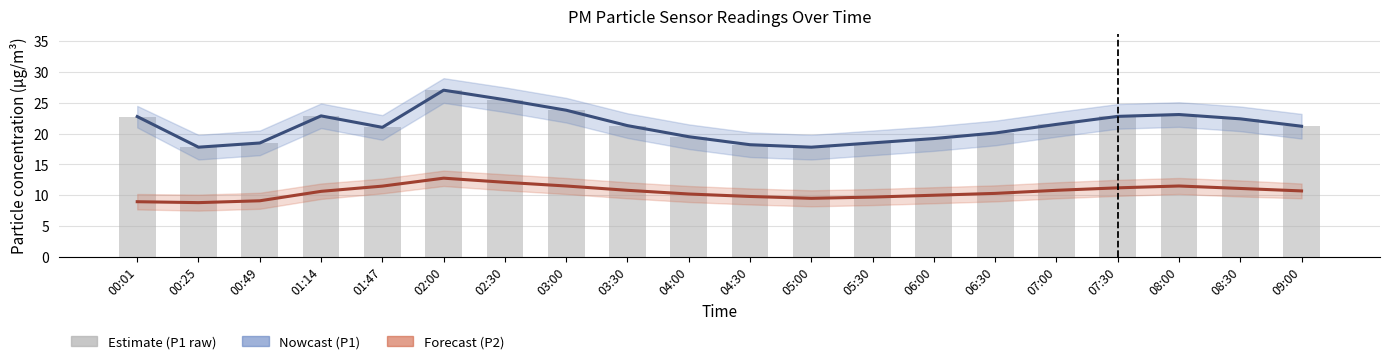

Which category has the highest value in the P1 (PM10) series?

02:00